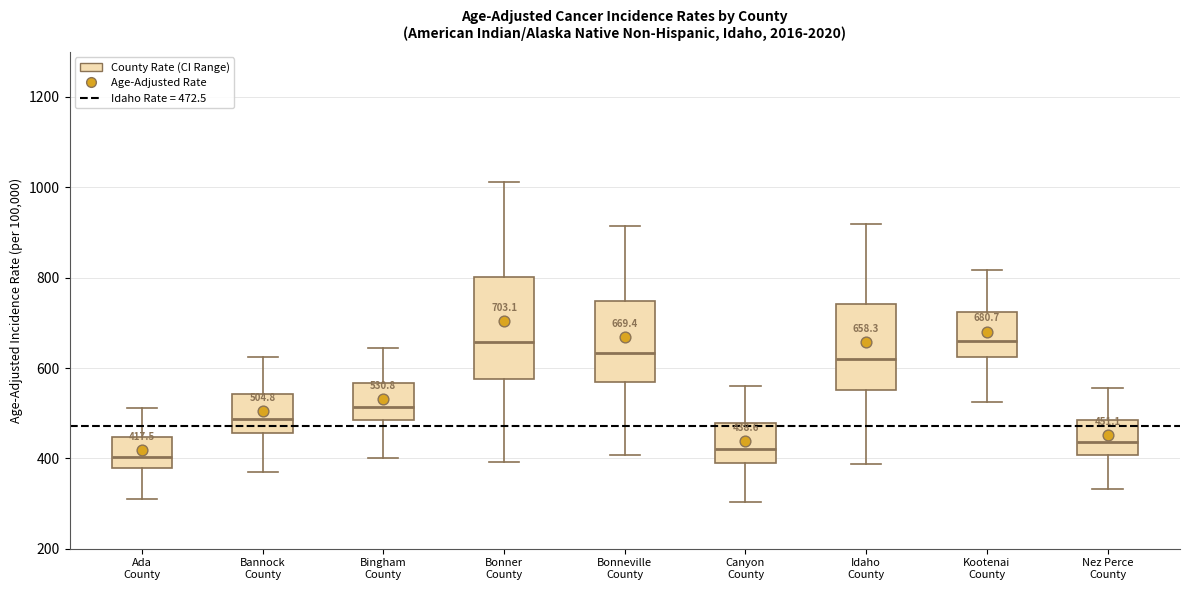

Which box is the tallest, from its lower edge to its upper edge?

Bonner County